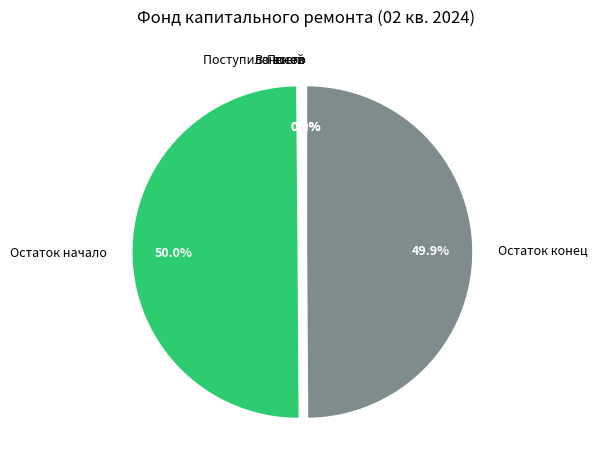

What is the ratio of the value at Остаток начало to the value at Остаток конец?

1.0